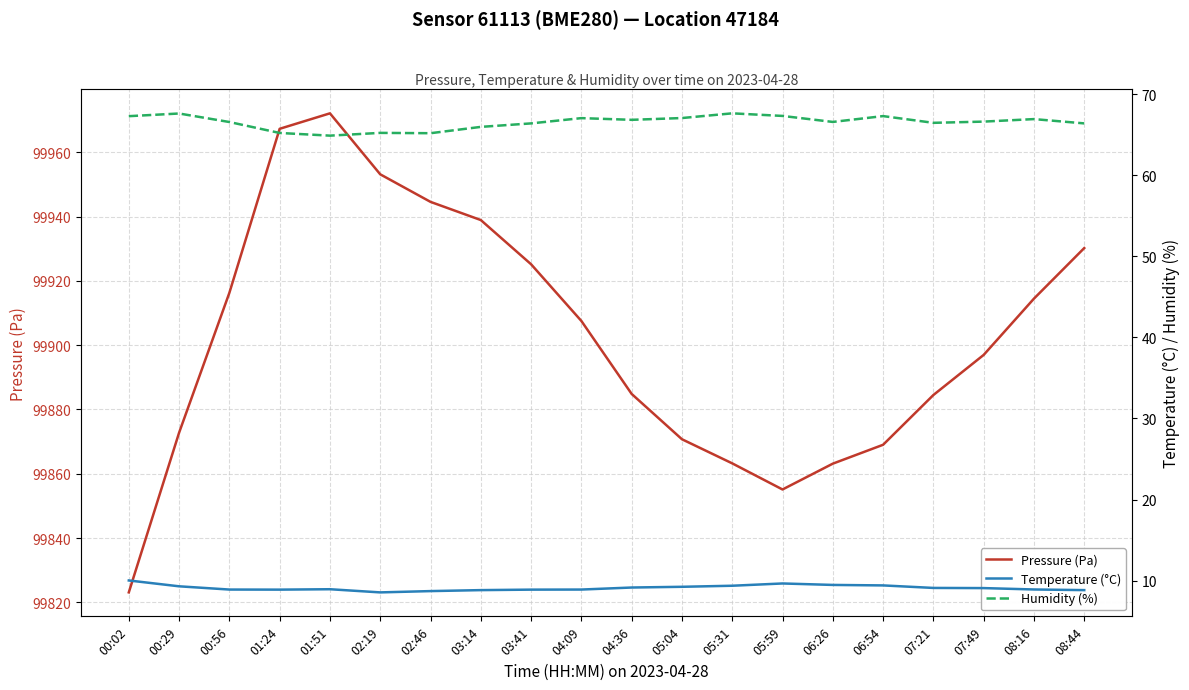

Is the value of Humidity (%) at 00:29 greater than the value of Pressure (Pa) at 00:56?

No